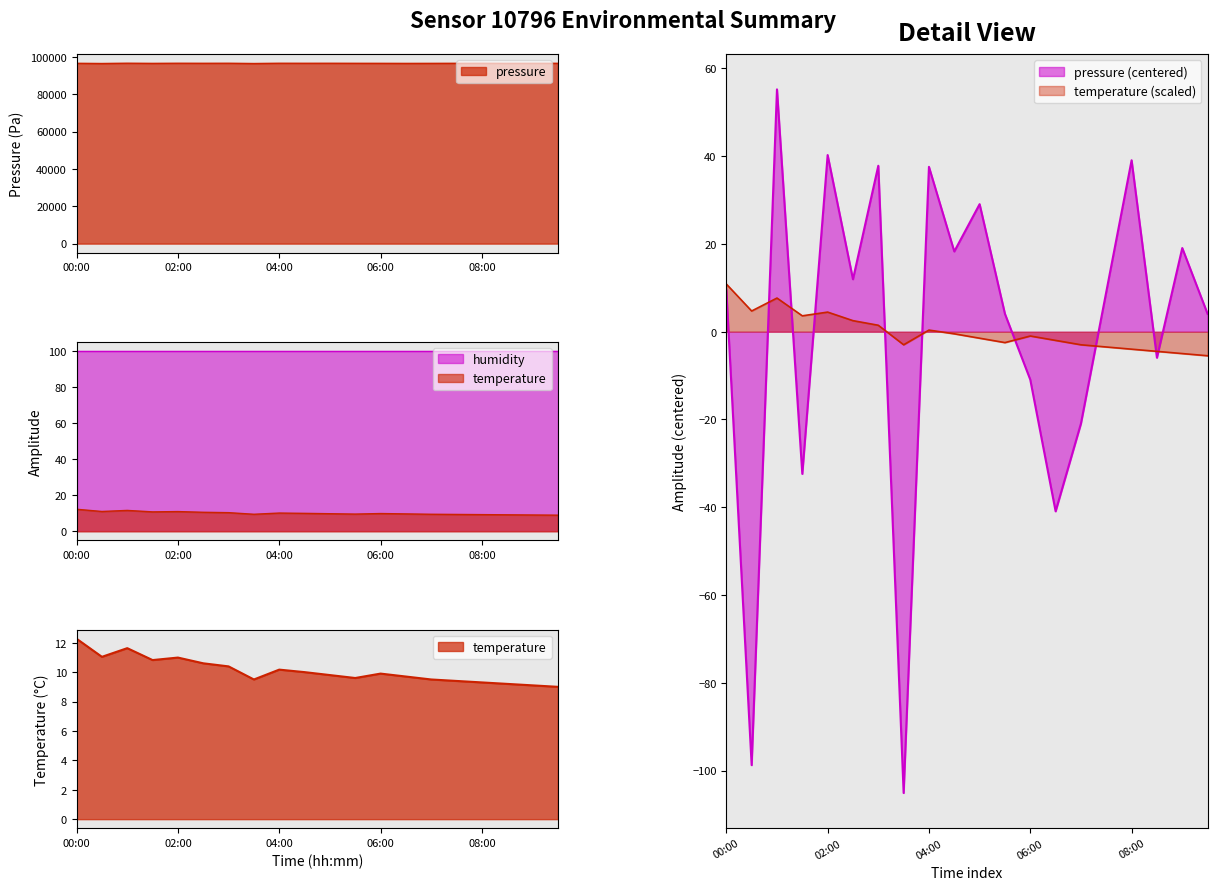

What is the difference between the pressure values at 05:00 and 00:00?

19.6